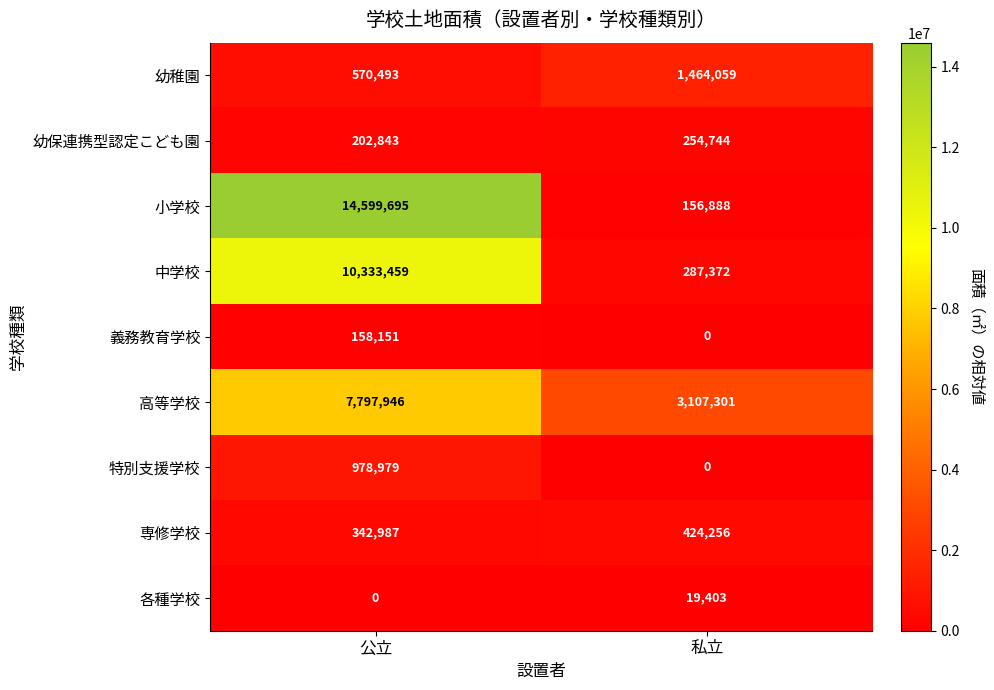

Reading left to right, what are all the values shown in this chart?

幼稚園: 570493	1464059
幼保連携型認定こども園: 202843	254744
小学校: 14599695	156888
中学校: 10333459	287372
義務教育学校: 158151	0
高等学校: 7797946	3107301
特別支援学校: 978979	0
専修学校: 342987	424256
各種学校: 0	19403